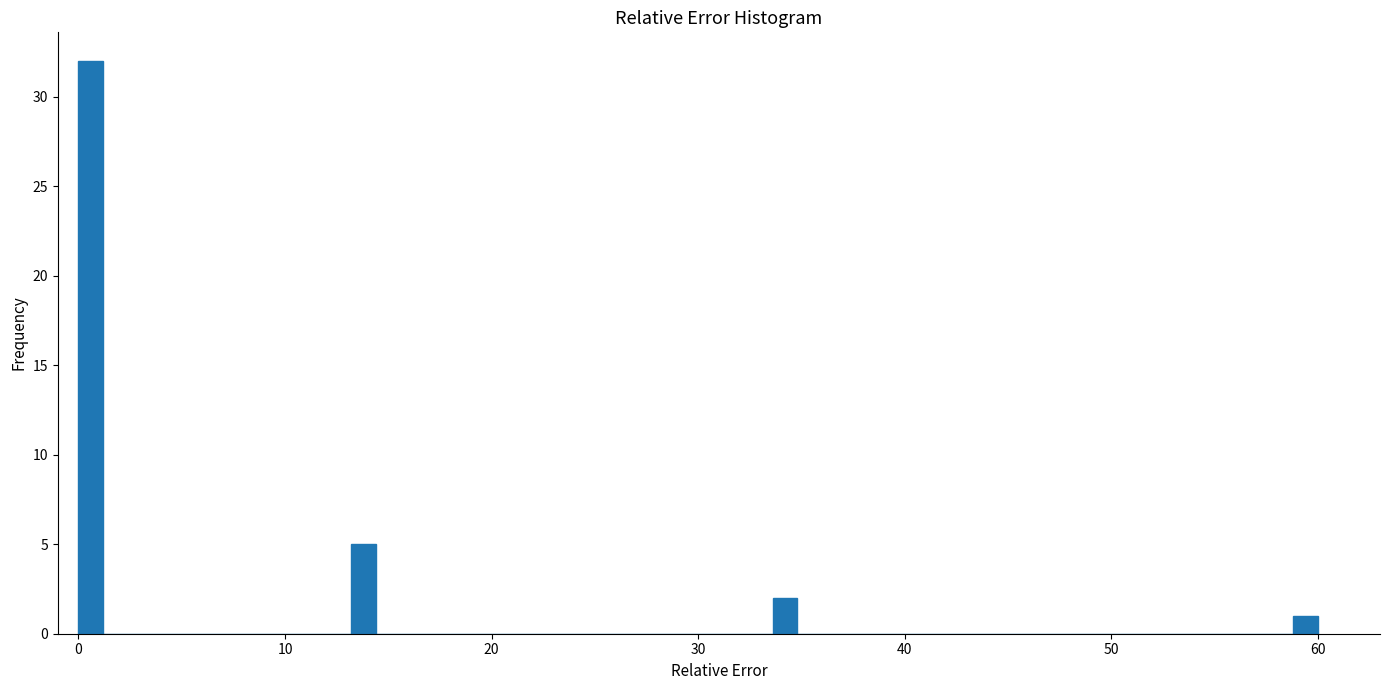

Around what value on the x-axis is the tallest bar? Give the approximate position of its centre, as read against the axis.

1